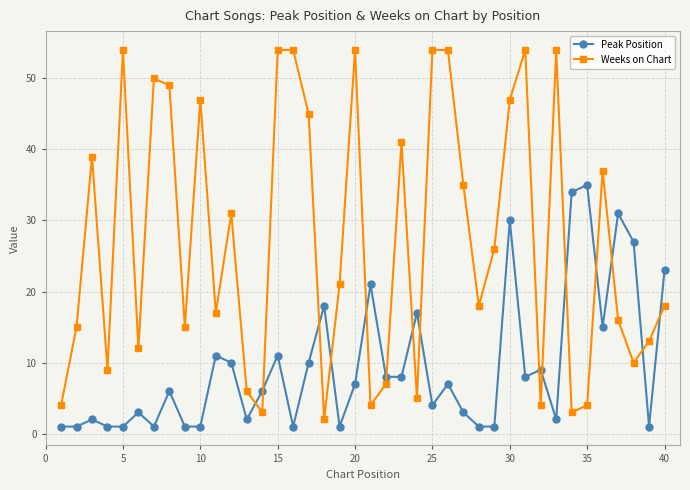

True or false: Weeks on Chart has more than 0 interior local peaks.

True